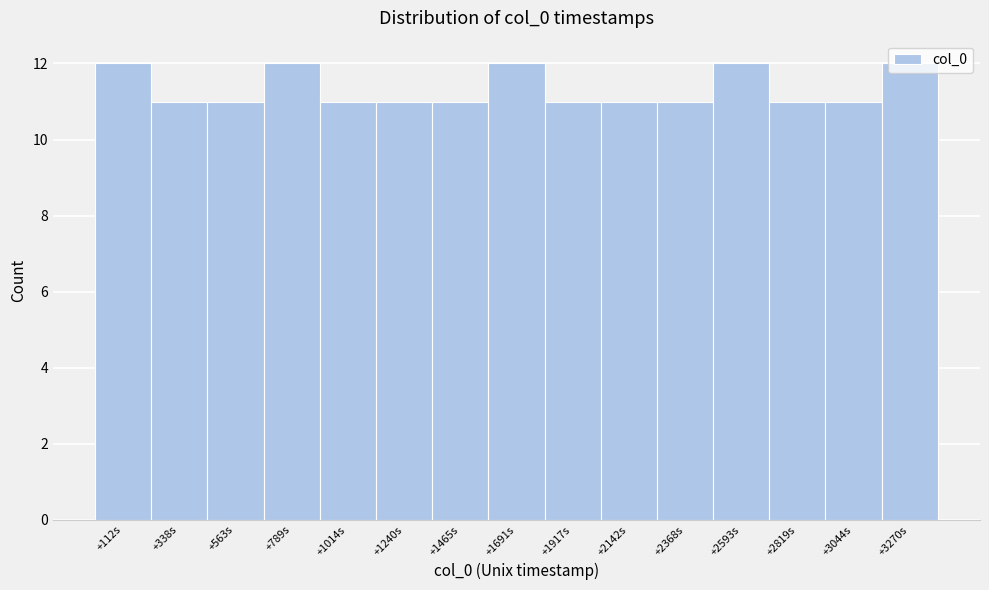

What is the sum of the values at +112s and +2368s?

23